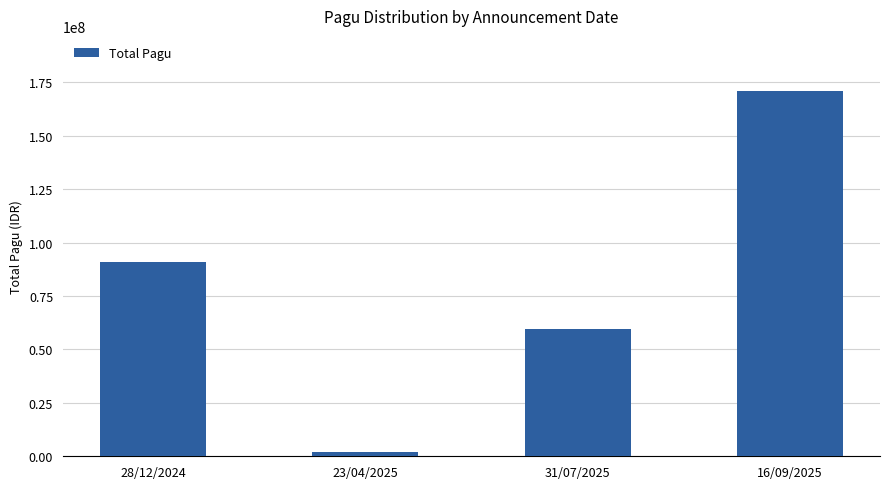

Rank the categories by value from lowest to highest.

23/04/2025, 31/07/2025, 28/12/2024, 16/09/2025